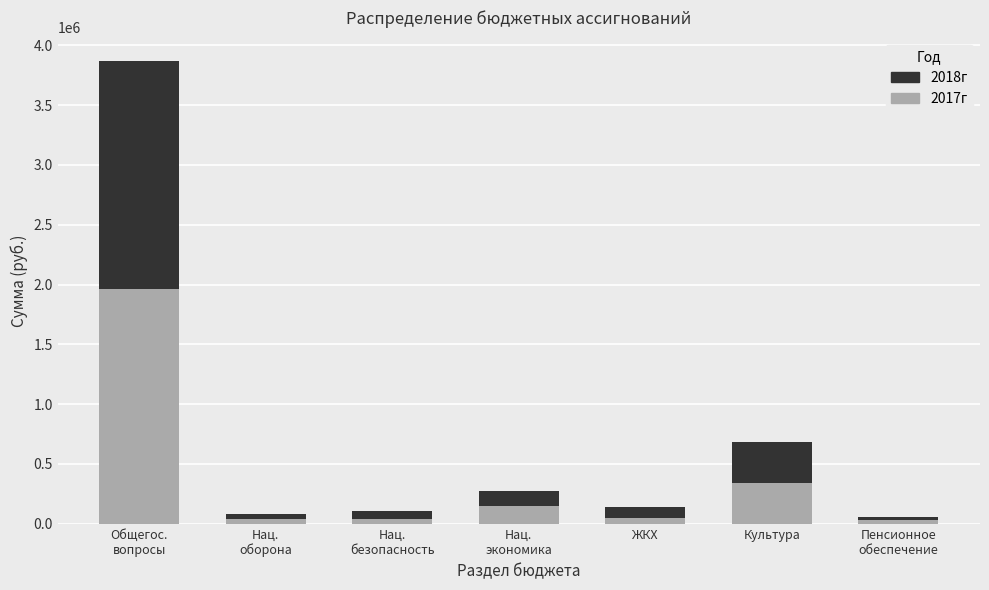

Are the bars horizontal?

No